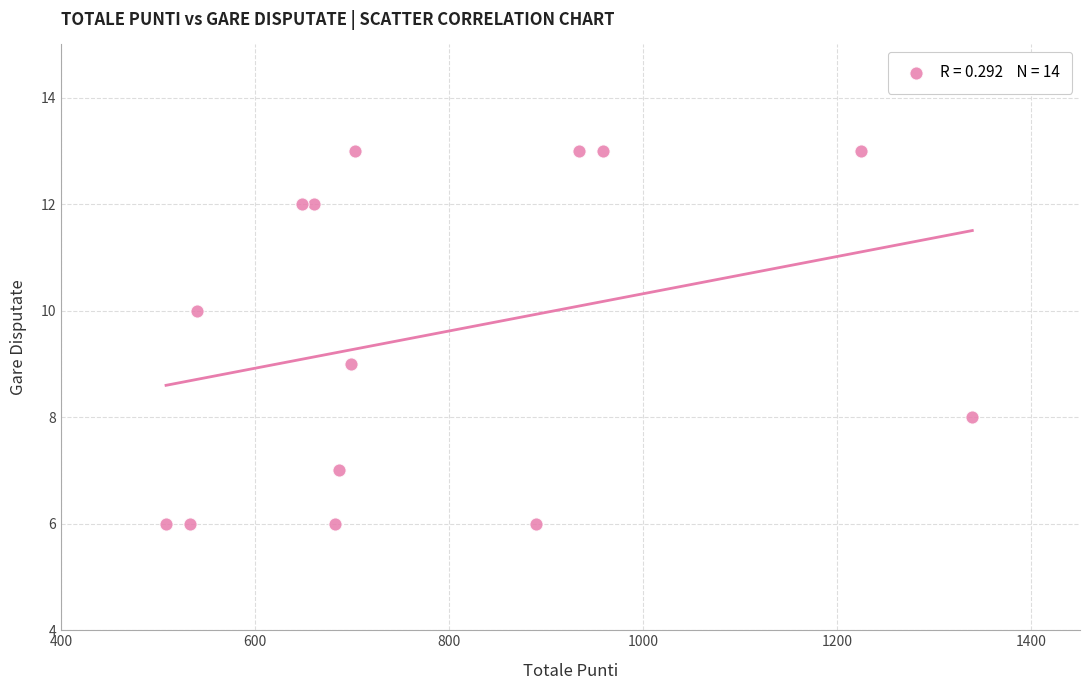

What is the range of Y values (max minus min)?

7